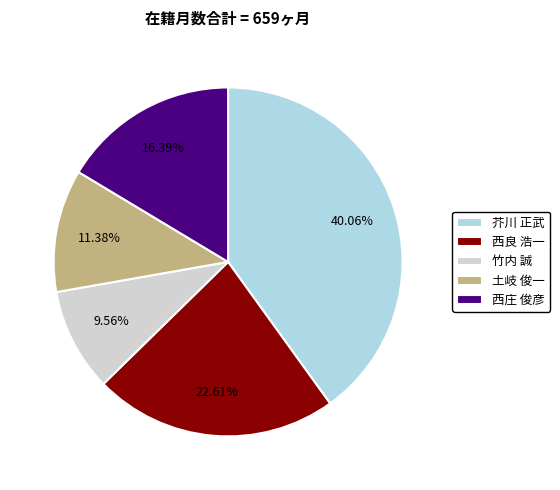

Does 土岐 俊一 represent more than half of the total?

No